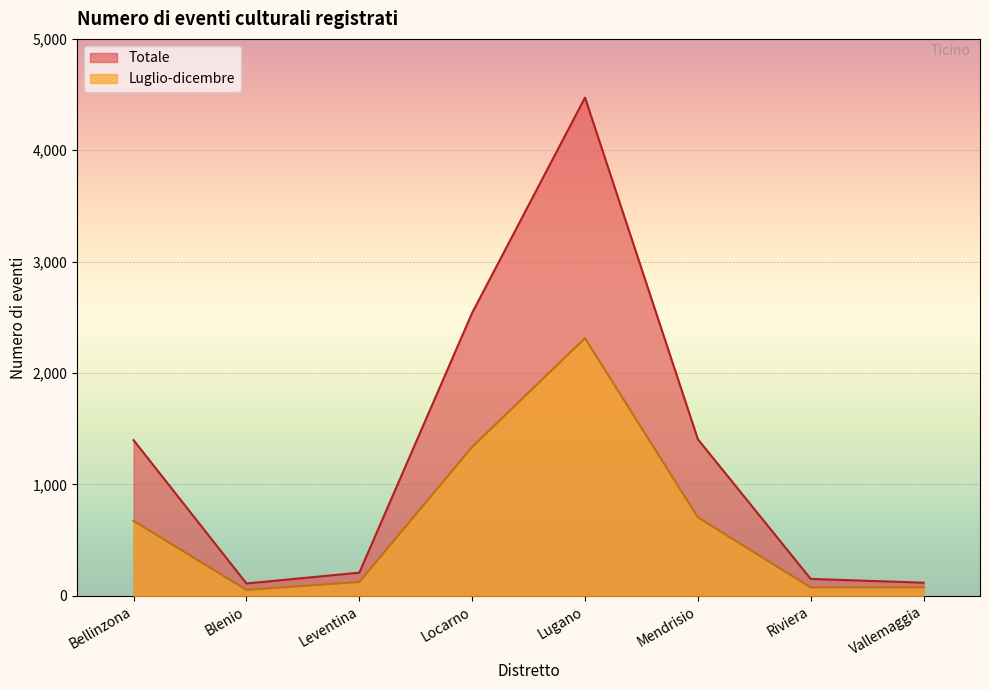

Reading left to right, transcribe all the data shown in this chart.

Luglio-dicembre: 673	54	124	1337	2313	705	75	76
Totale: 1398	111	208	2541	4473	1406	152	118